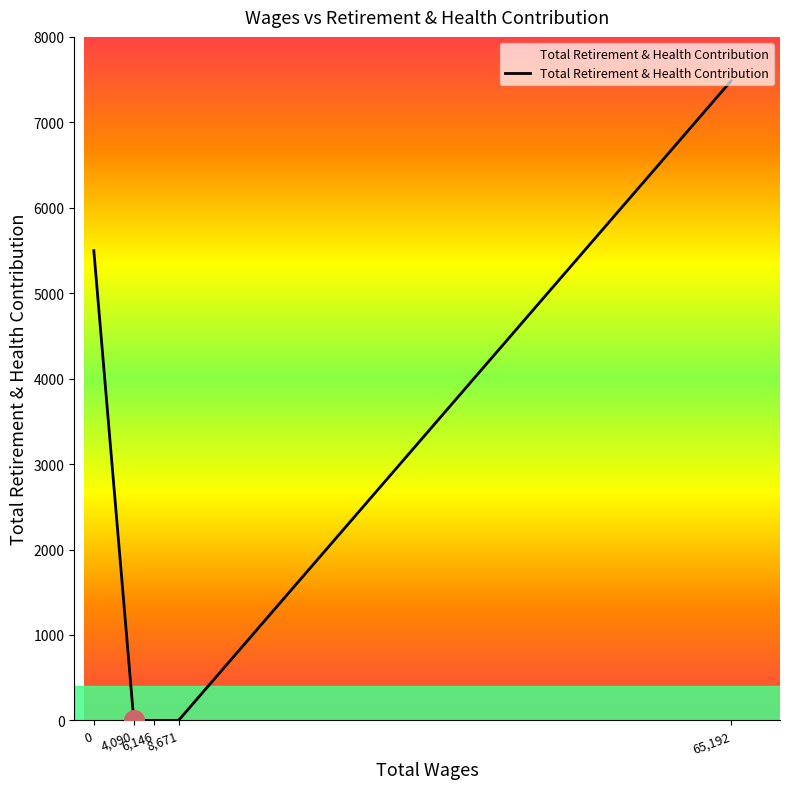

True or false: the data has more than 2 interior local peaks.

False